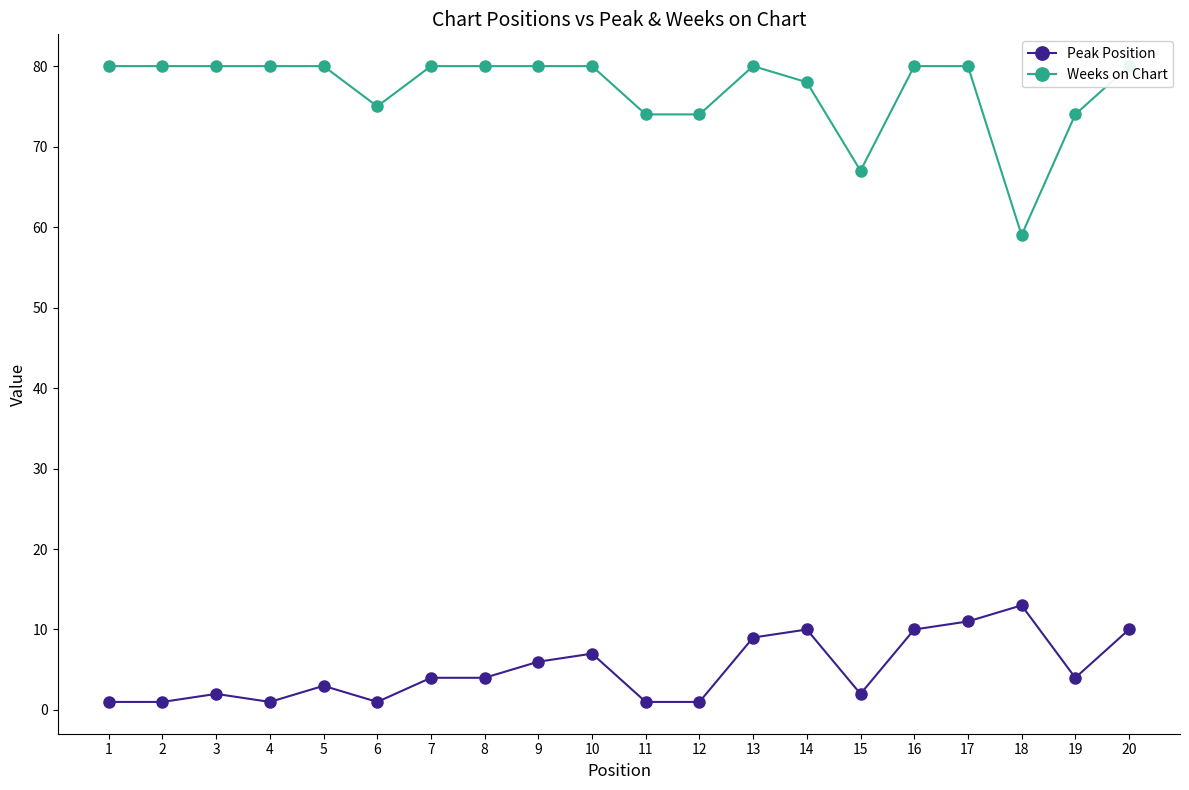

In Peak Position, how many points are lower than both neighbors (excluding endpoints)?

4